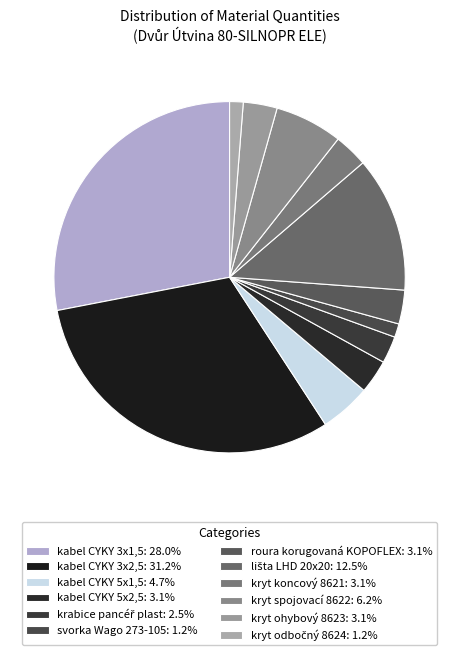

Approximately how many times larger is the value at krabice pancéř plast compared to kabel CYKY 3x1,5?

0.1